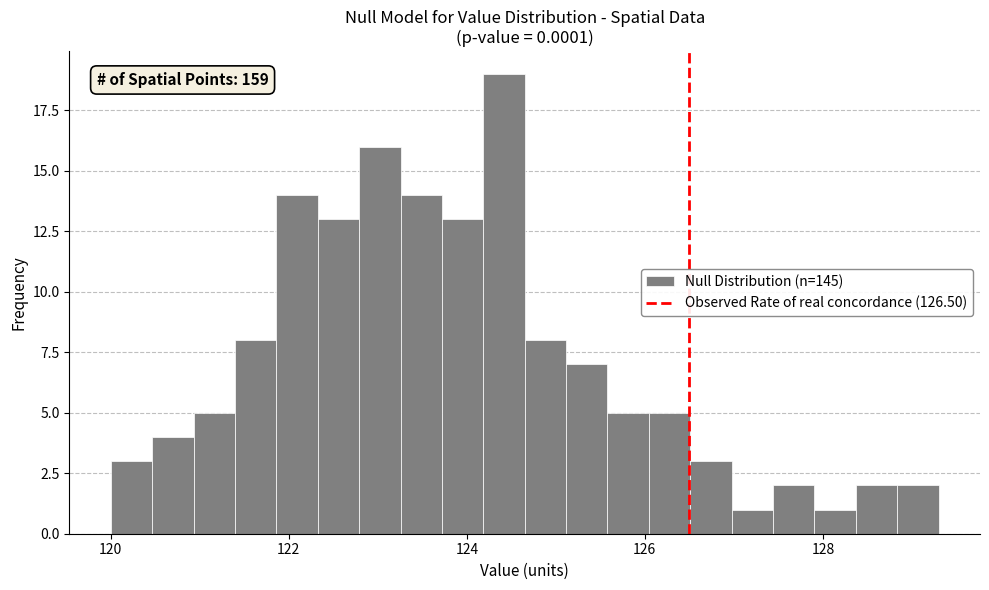

Around what value on the x-axis is the tallest bar? Give the approximate position of its centre, as read against the axis.

124.4